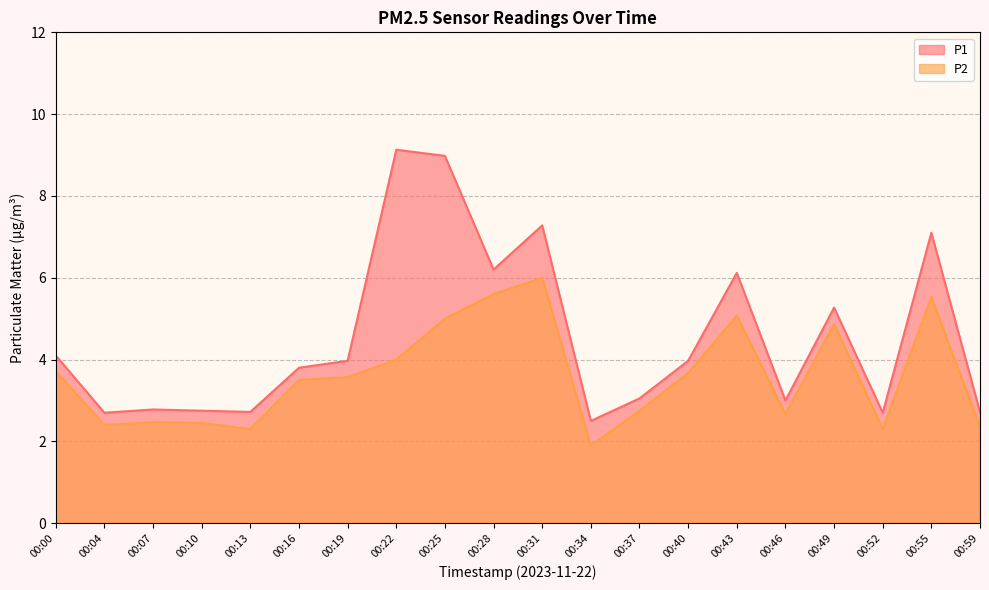

Which category has the highest value in the P2 series?

00:31